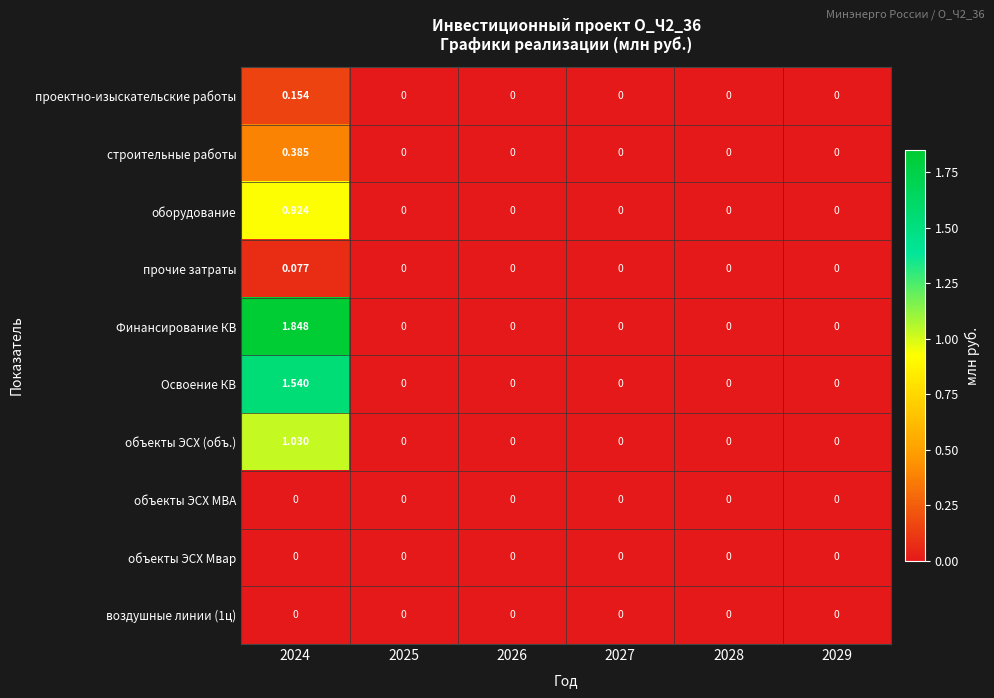

Which series has the largest range (max minus min)?

Финансирование КВ